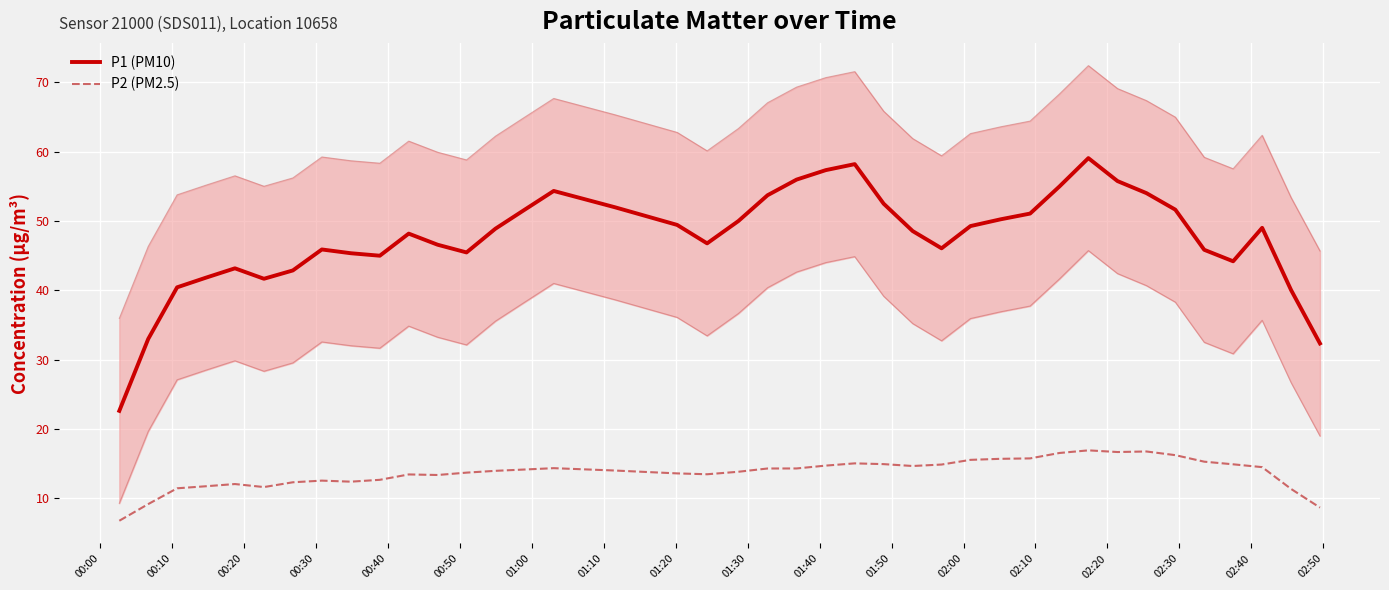

Reading right to left, what are all the values shown in this chart?

P1 (PM10): 32.3	40.0	49.0	44.2	45.8	51.6	54.0	55.7	59.1	55.0	51.1	50.2	49.3	46.1	48.5	52.5	58.2	57.3	56.0	53.7	50.0	46.8	49.4	52.0	54.3	51.6	48.9	45.5	46.6	48.2	45.0	45.3	45.9	42.9	41.7	43.2	41.8	40.4	33.0	22.6
P2 (PM2.5): 8.7	11.4	14.5	14.9	15.3	16.2	16.8	16.7	16.9	16.6	15.8	15.7	15.6	14.9	14.7	14.9	15.1	14.7	14.3	14.3	13.8	13.5	13.6	14.0	14.4	14.2	14.0	13.7	13.4	13.5	12.7	12.4	12.6	12.3	11.6	12.1	11.8	11.5	9.2	6.8